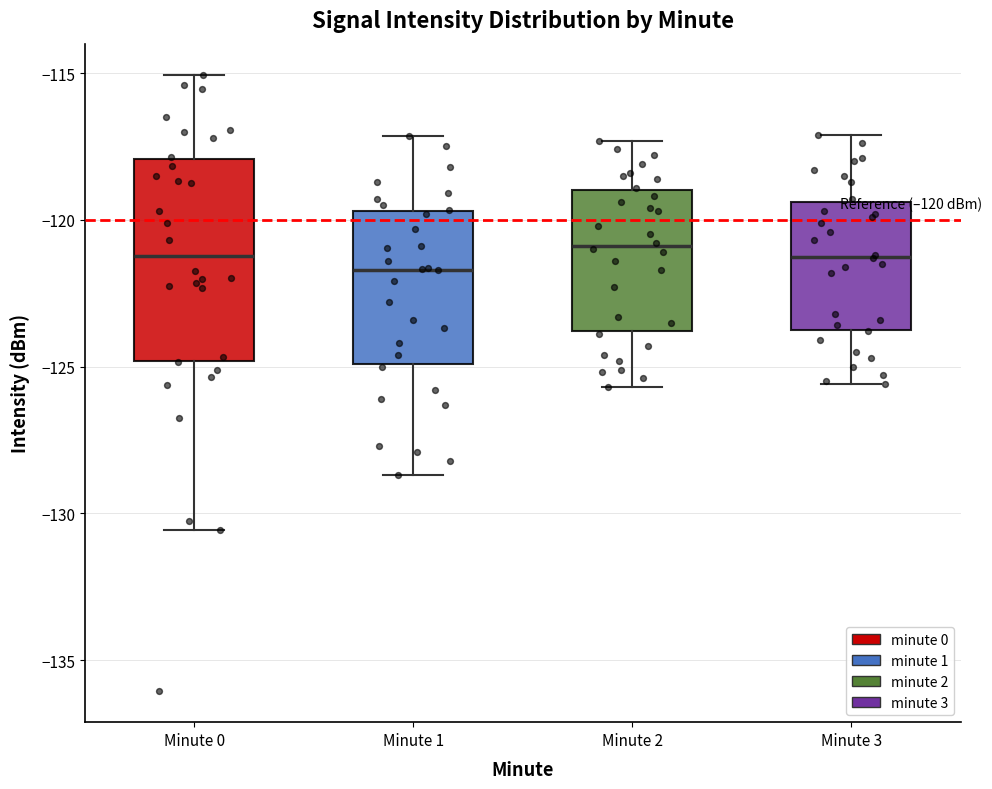

Comparing the boxes themselves (not the whiskers), which one is the tallest?

Minute 0